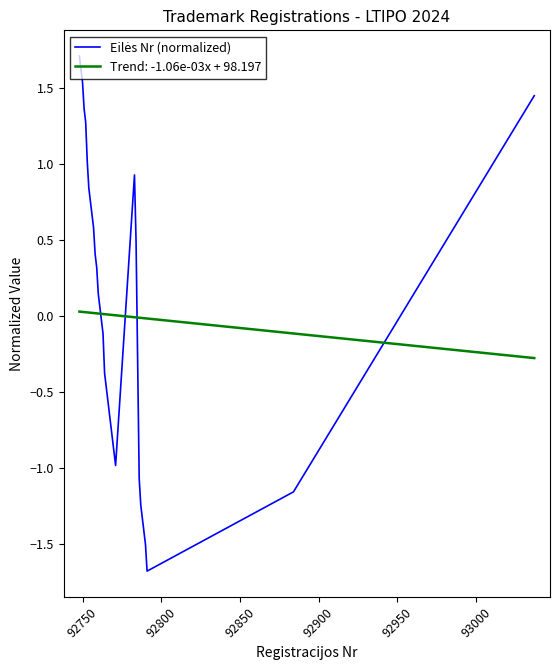

What is the maximum value shown in the chart?

1.7